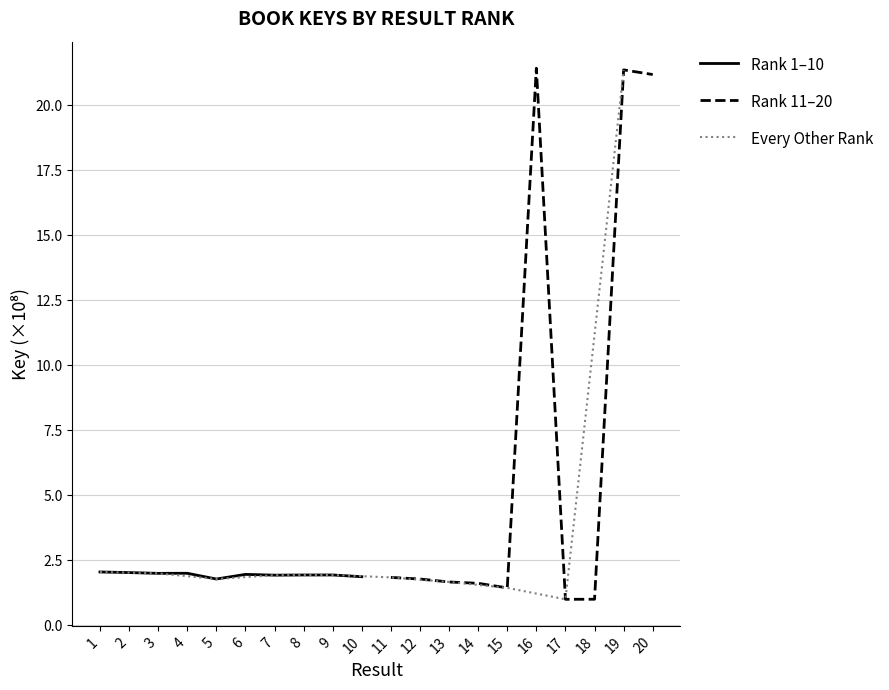

True or false: Rank 1–10 has a value of 3.2 at 6.

False